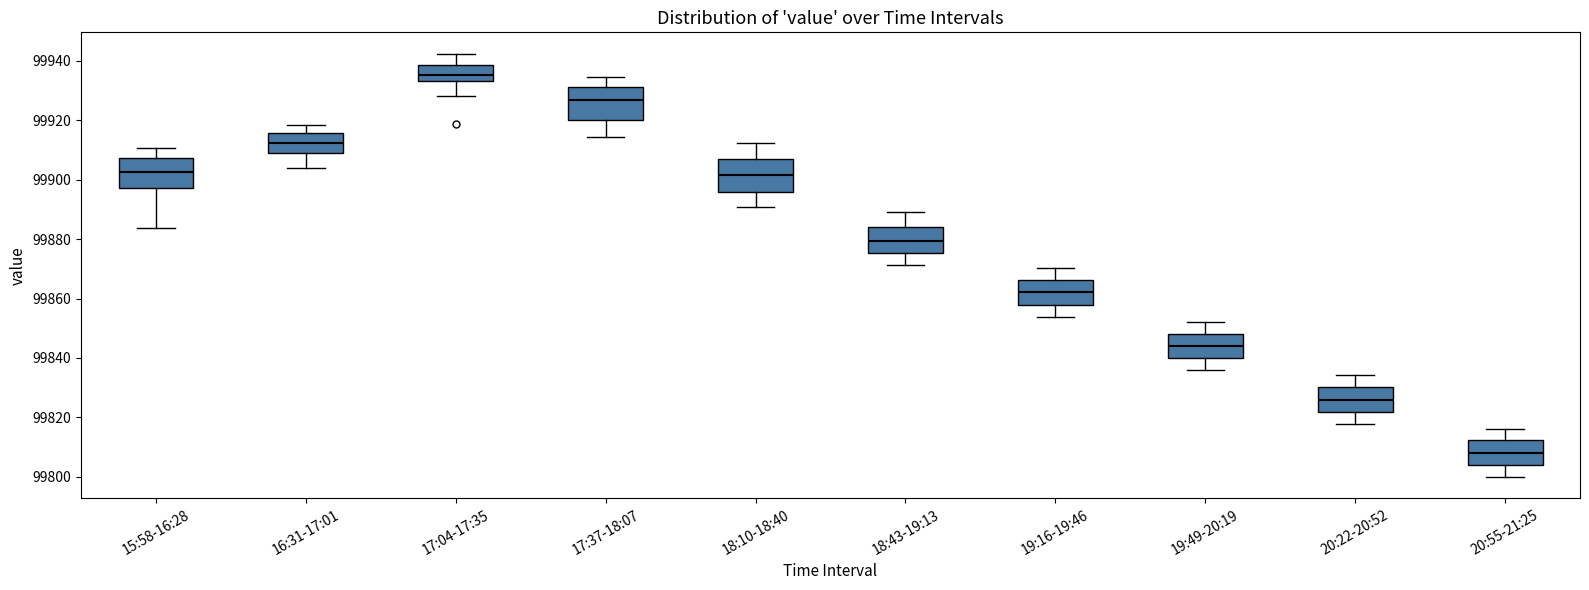

Which box's median line is the highest?

17:04-17:35